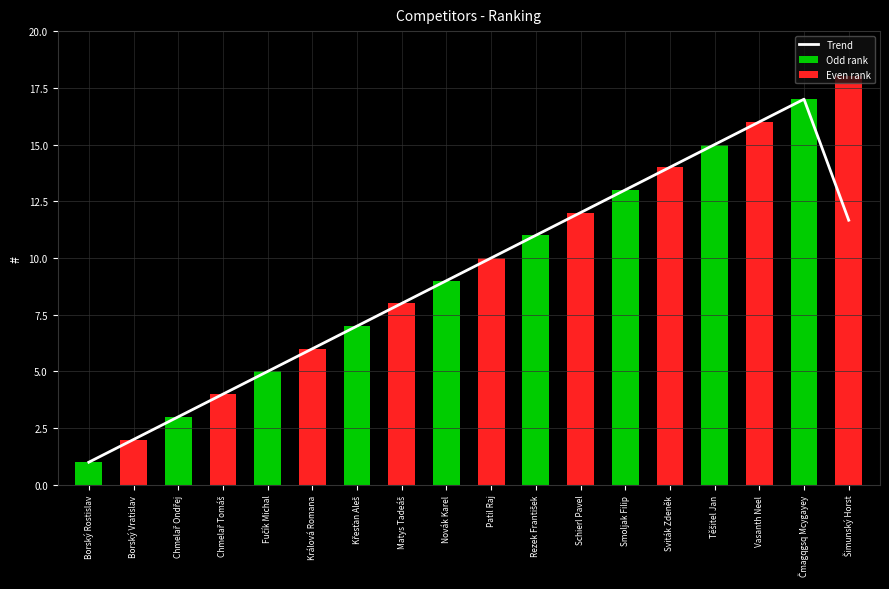

What is the label of the 1st bar from the left?

Borský Rostislav